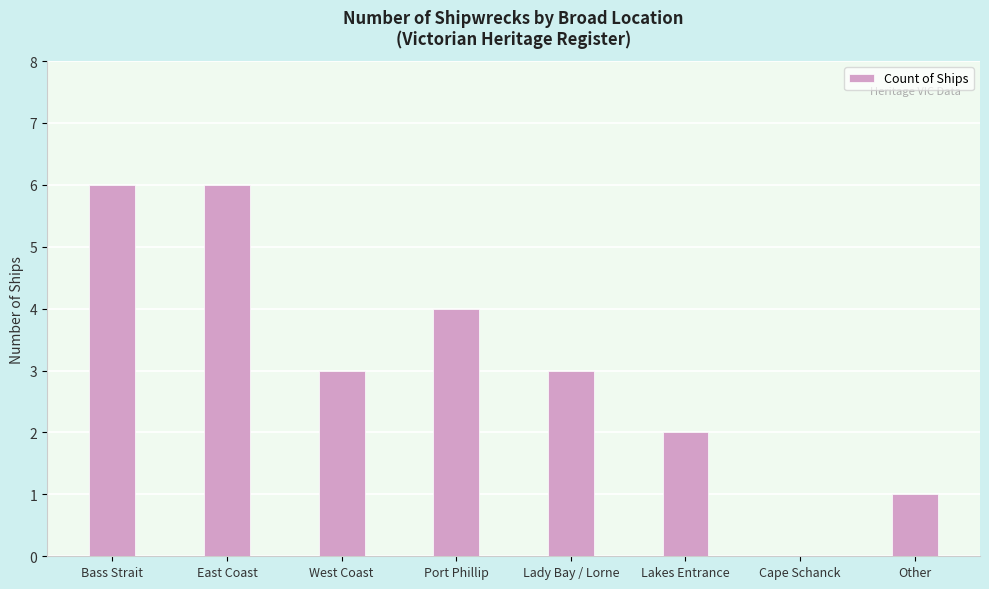

How many positive values are there?

7